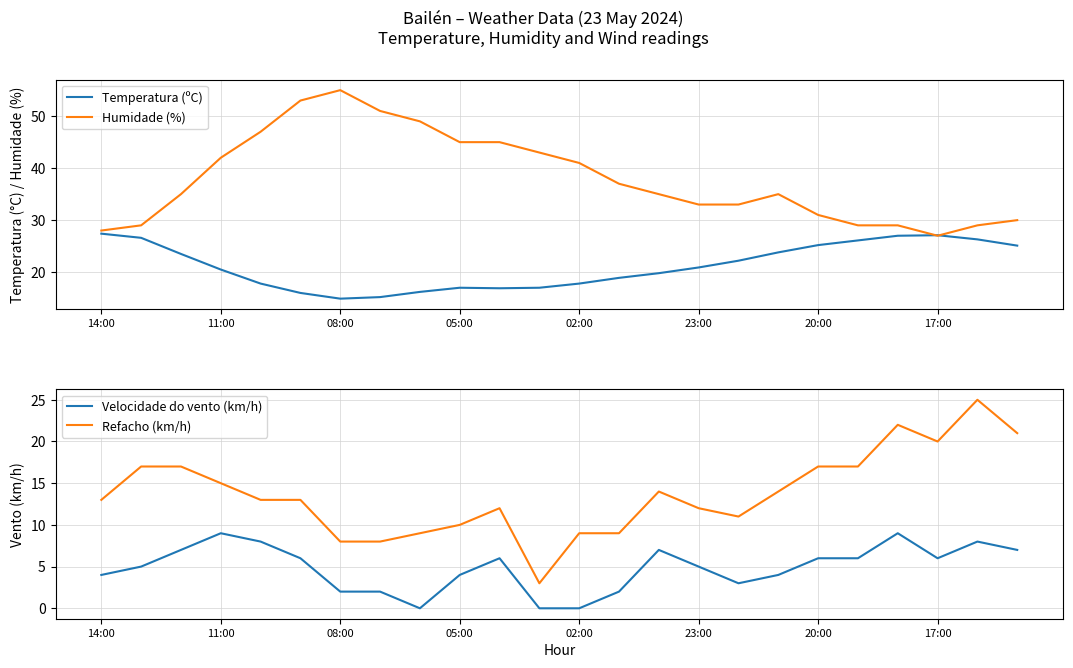

What is the lowest value of the Temperatura (ºC) series?

14.9